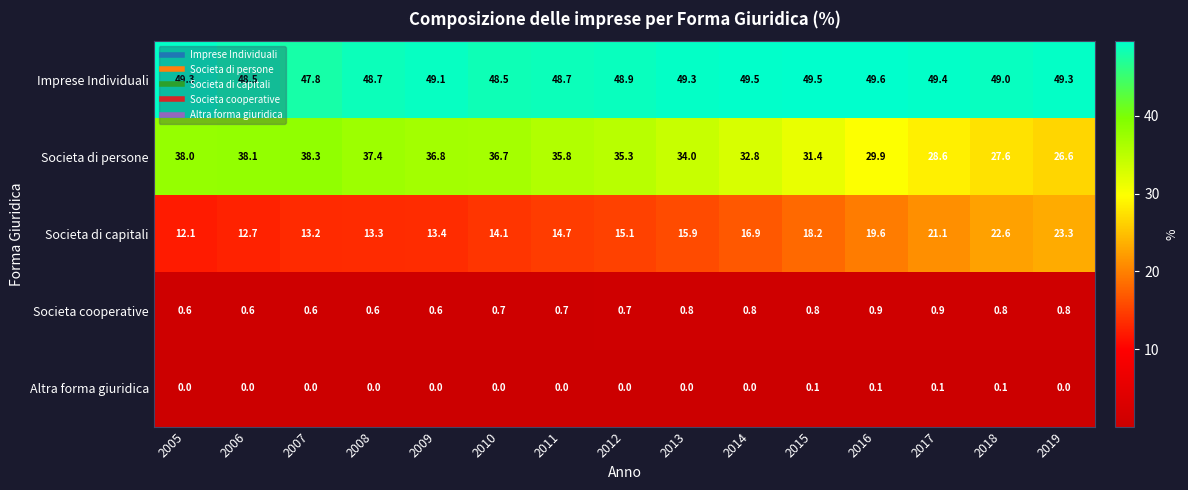

Which series changed the most between 2009 and 2011?

Societa di capitali